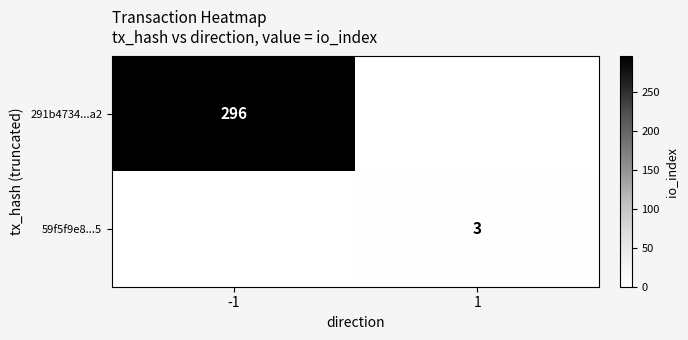

Is it true that 291b4734...a2 equals 296 at -1?

True